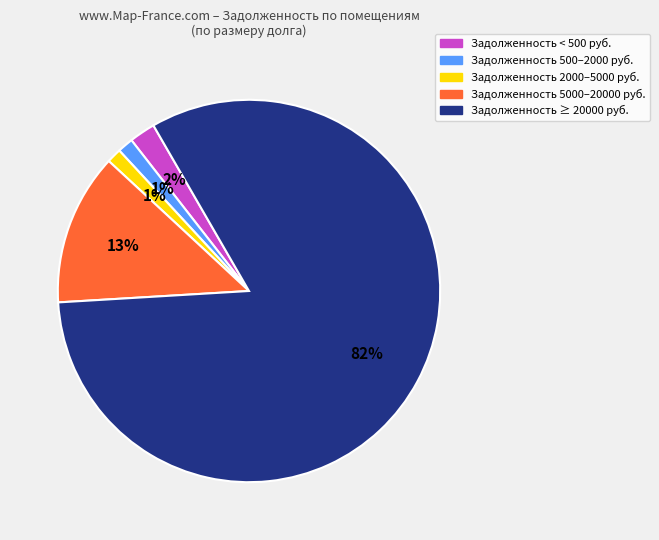

Is the sum of Задолженность 500–2000 руб. and Задолженность < 500 руб. greater than half?

No